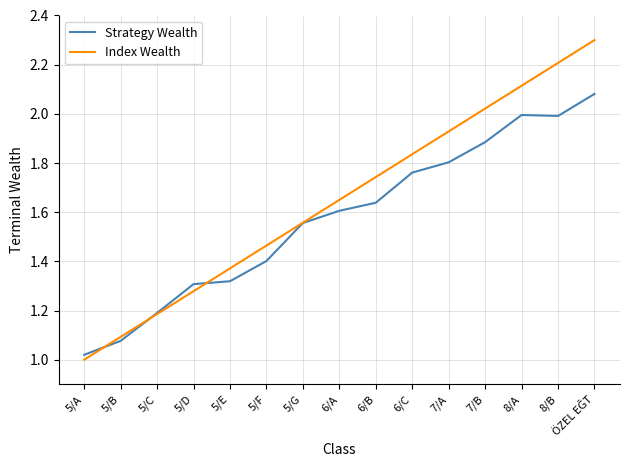

What is the difference between the Strategy Wealth values at 8/B and 7/A?

0.2